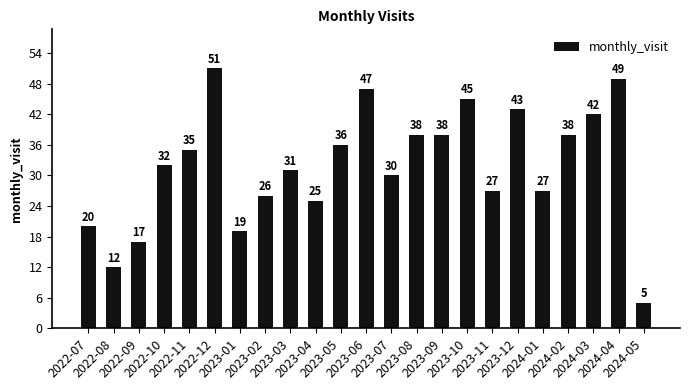

What is the difference between the maximum and minimum values?

46